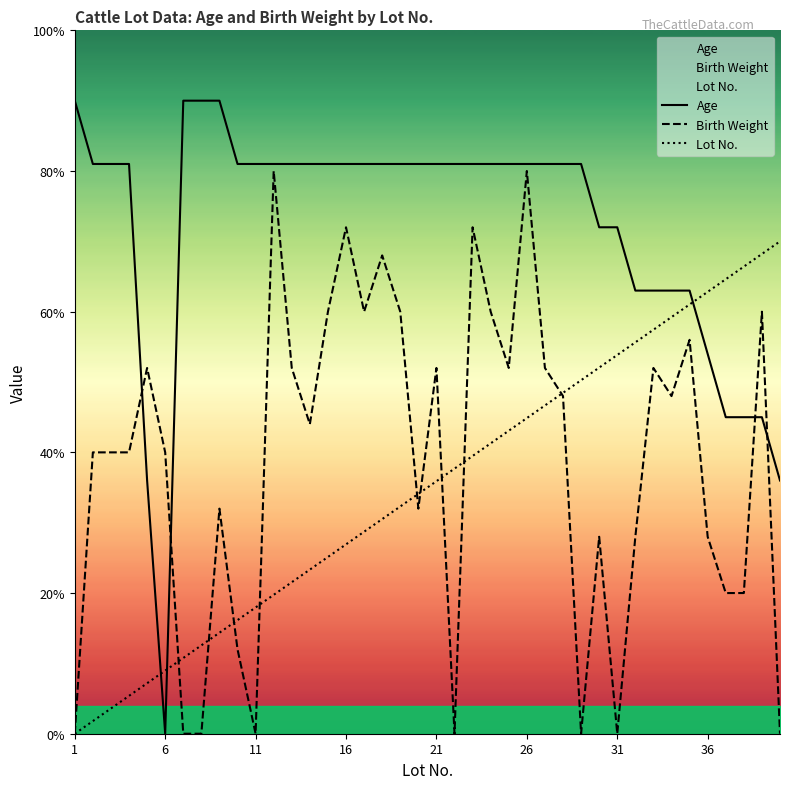

Is this an area chart (filled region under the line)?

No